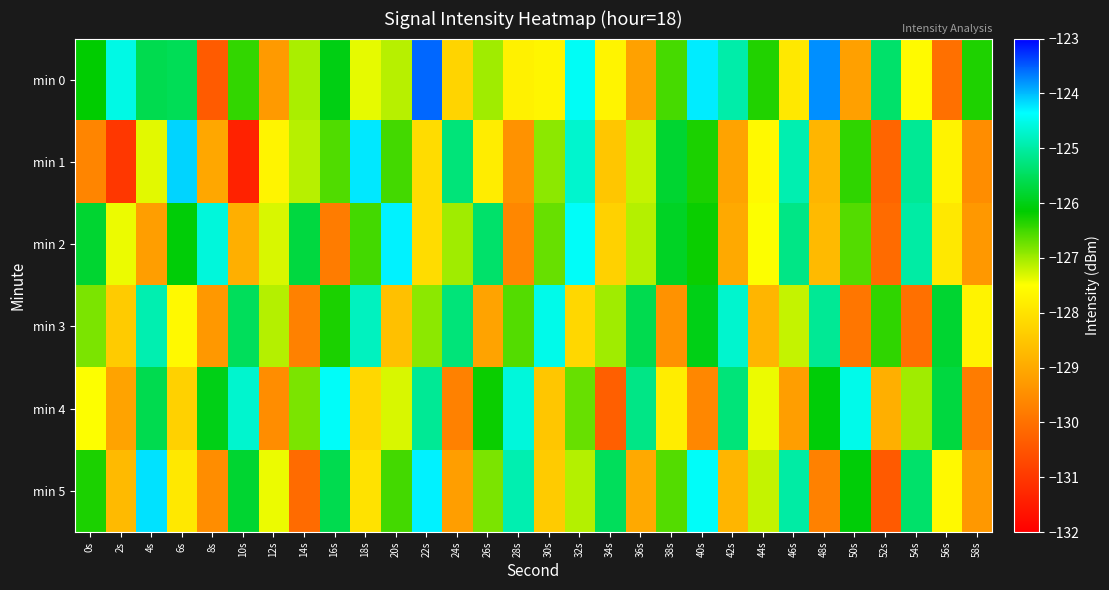

Reading left to right, extract all data points from this chart.

min 0: 0s=-126.2	2s=-124.5	4s=-125.6	6s=-125.5	8s=-130.4	10s=-126.4	12s=-129.3	14s=-127.1	16s=-126.0	18s=-127.4	20s=-127.1	22s=-123.6	24s=-128.2	26s=-127.0	28s=-127.7	30s=-127.7	32s=-124.4	34s=-127.7	36s=-129.1	38s=-126.5	40s=-124.3	42s=-125.0	44s=-126.3	46s=-127.9	48s=-123.8	50s=-129.2	52s=-125.4	54s=-127.6	56s=-130.0	58s=-126.3
min 1: 0s=-129.6	2s=-131.0	4s=-127.4	6s=-124.1	8s=-129.0	10s=-131.4	12s=-127.7	14s=-127.1	16s=-126.6	18s=-124.2	20s=-126.5	22s=-128.1	24s=-125.3	26s=-127.8	28s=-129.4	30s=-126.9	32s=-124.7	34s=-128.5	36s=-127.2	38s=-125.8	40s=-126.3	42s=-129.1	44s=-127.6	46s=-124.9	48s=-128.8	50s=-126.4	52s=-130.2	54s=-125.1	56s=-127.7	58s=-129.5
min 2: 0s=-125.8	2s=-127.4	4s=-129.2	6s=-126.1	8s=-124.6	10s=-128.9	12s=-127.3	14s=-125.7	16s=-129.8	18s=-126.5	20s=-124.3	22s=-128.1	24s=-127.0	26s=-125.4	28s=-129.6	30s=-126.7	32s=-124.4	34s=-128.3	36s=-127.1	38s=-125.9	40s=-126.2	42s=-129.0	44s=-127.5	46s=-125.2	48s=-128.7	50s=-126.6	52s=-130.1	54s=-125.0	56s=-127.9	58s=-129.3
min 3: 0s=-126.8	2s=-128.4	4s=-124.9	6s=-127.6	8s=-129.3	10s=-125.5	12s=-127.1	14s=-129.7	16s=-126.3	18s=-124.8	20s=-128.6	22s=-126.9	24s=-125.3	26s=-129.1	28s=-126.6	30s=-124.5	32s=-128.2	34s=-127.0	36s=-125.6	38s=-129.4	40s=-126.0	42s=-124.7	44s=-128.8	46s=-127.2	48s=-125.1	50s=-129.9	52s=-126.4	54s=-130.0	56s=-125.8	58s=-127.7
min 4: 0s=-127.5	2s=-129.1	4s=-125.6	6s=-128.3	8s=-126.0	10s=-124.7	12s=-129.5	14s=-126.8	16s=-124.4	18s=-128.2	20s=-127.3	22s=-125.1	24s=-129.7	26s=-126.2	28s=-124.6	30s=-128.5	32s=-126.7	34s=-130.3	36s=-125.2	38s=-127.8	40s=-129.6	42s=-125.3	44s=-127.4	46s=-129.2	48s=-126.1	50s=-124.5	52s=-128.9	54s=-127.0	56s=-125.7	58s=-129.8
min 5: 0s=-126.3	2s=-128.7	4s=-124.2	6s=-127.9	8s=-129.5	10s=-125.8	12s=-127.4	14s=-130.1	16s=-125.6	18s=-128.0	20s=-126.5	22s=-124.3	24s=-129.2	26s=-126.8	28s=-124.9	30s=-128.4	32s=-127.1	34s=-125.5	36s=-129.0	38s=-126.6	40s=-124.4	42s=-128.8	44s=-127.2	46s=-125.0	48s=-129.7	50s=-126.1	52s=-130.4	54s=-125.4	56s=-127.6	58s=-129.3